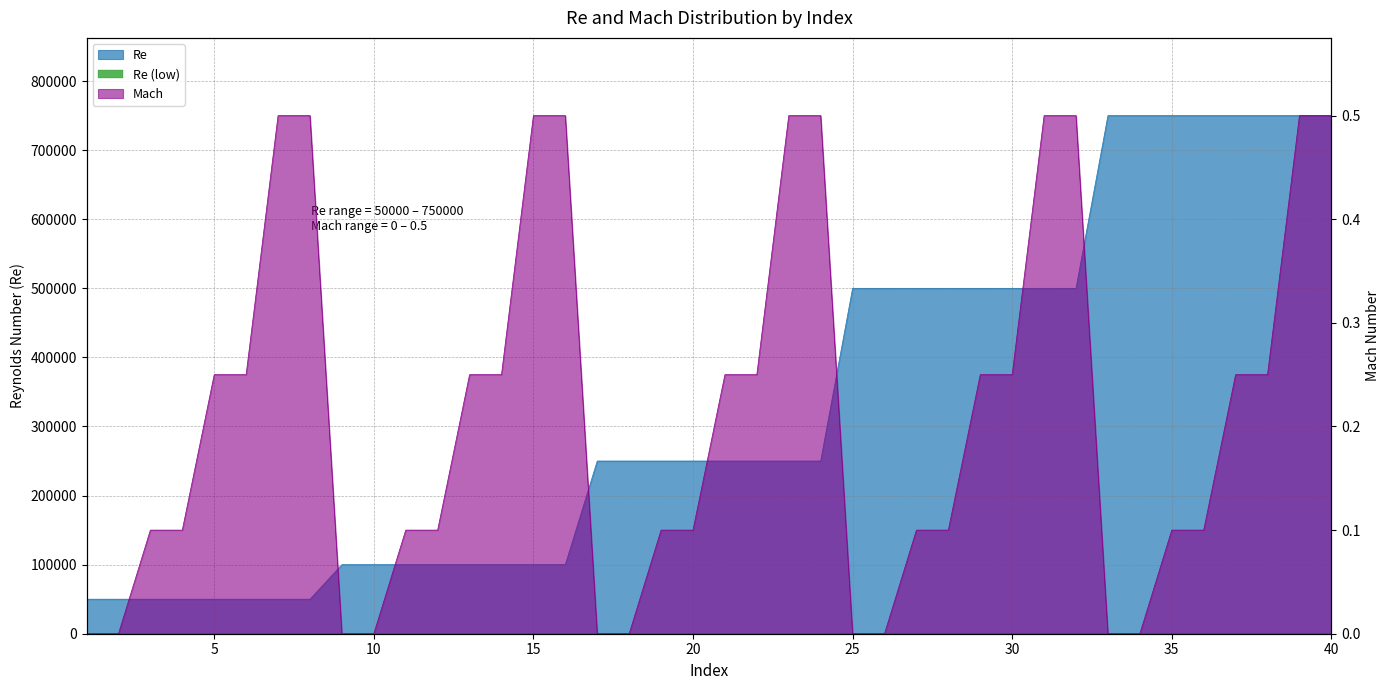

True or false: Mach and Re cross at least once.

False